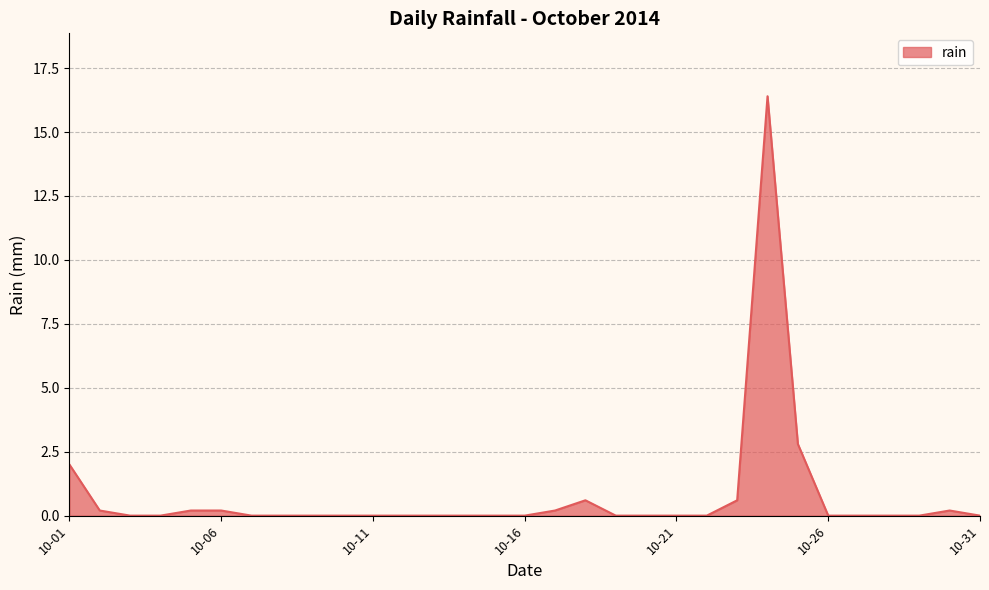

What is the difference between the maximum and minimum values?

16.4